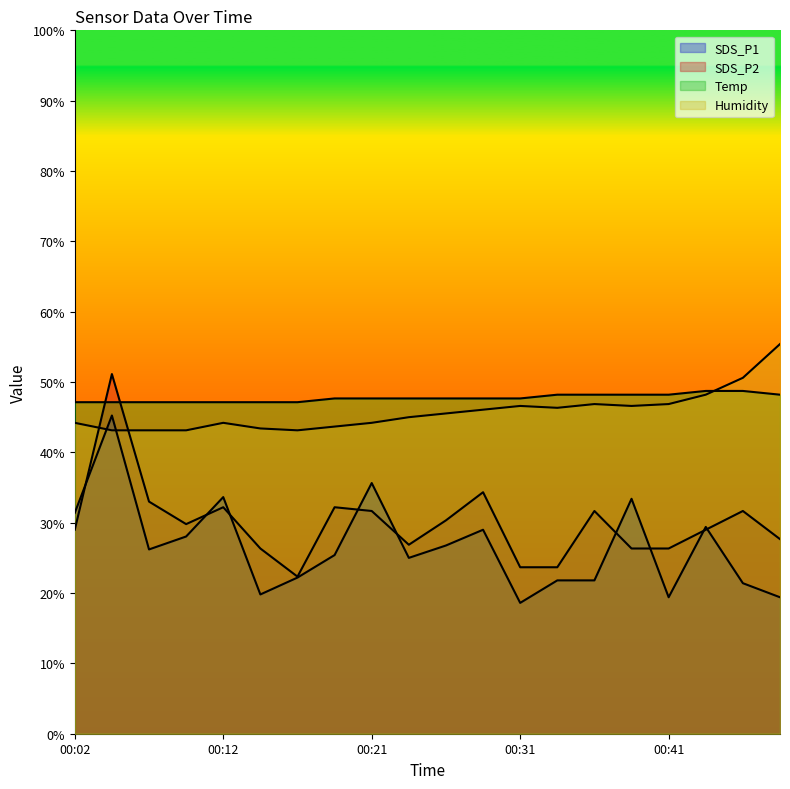

True or false: SDS_P1 has more than 0 interior local peaks.

True